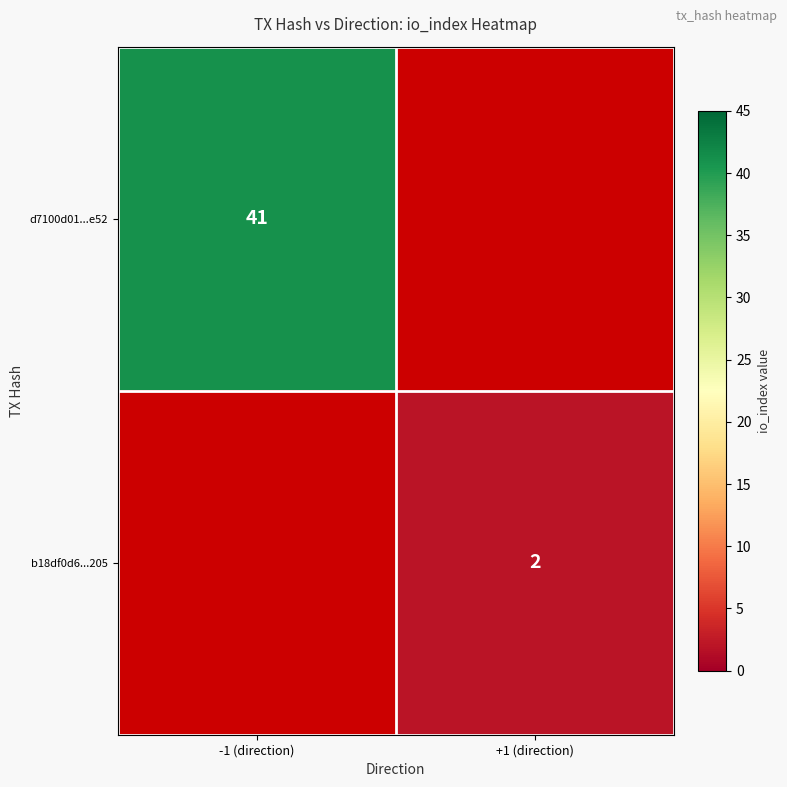

The d7100d01...e52 series shows 67 at -1 (direction). True or false?

False